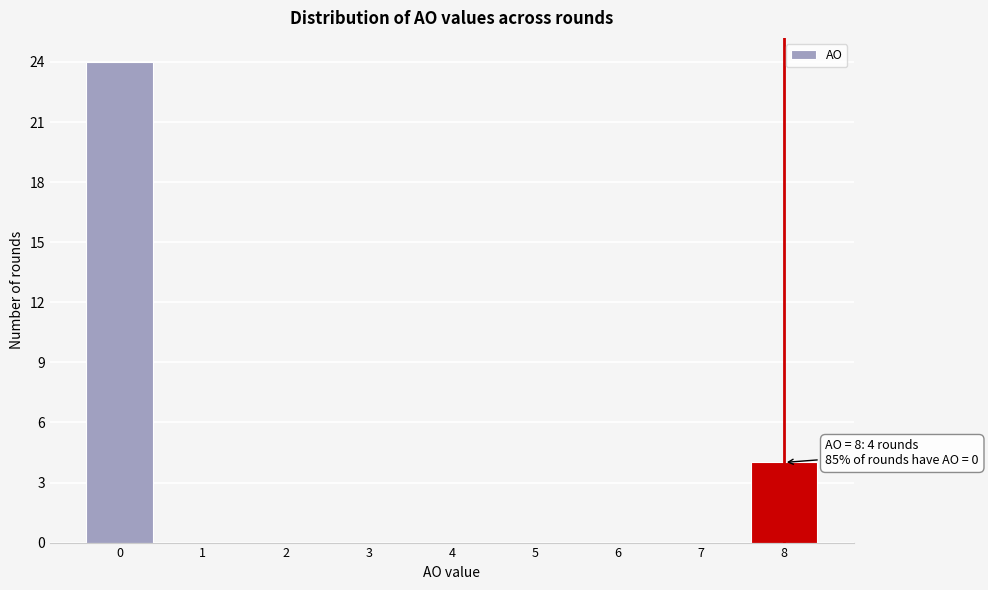

Over which range of the x-axis is the bar tallest?

-0.5 to 0.5